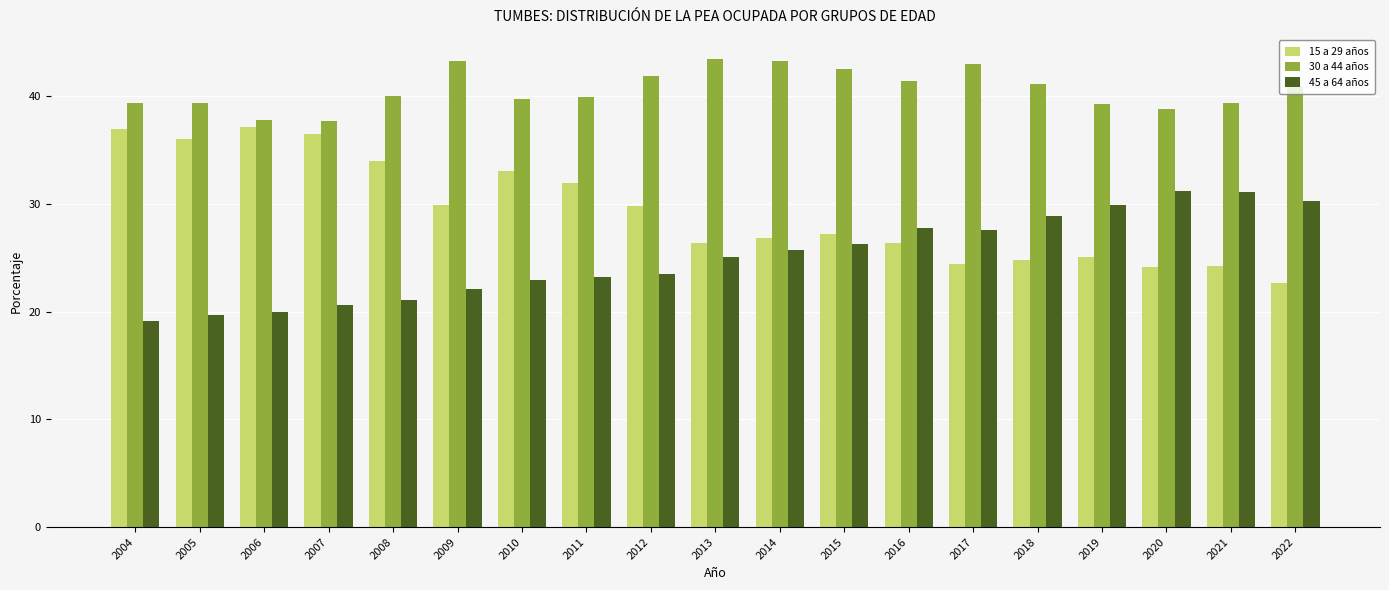

Rank the series by their maximum value, from highest to lowest.

30 a 44 años, 15 a 29 años, 45 a 64 años